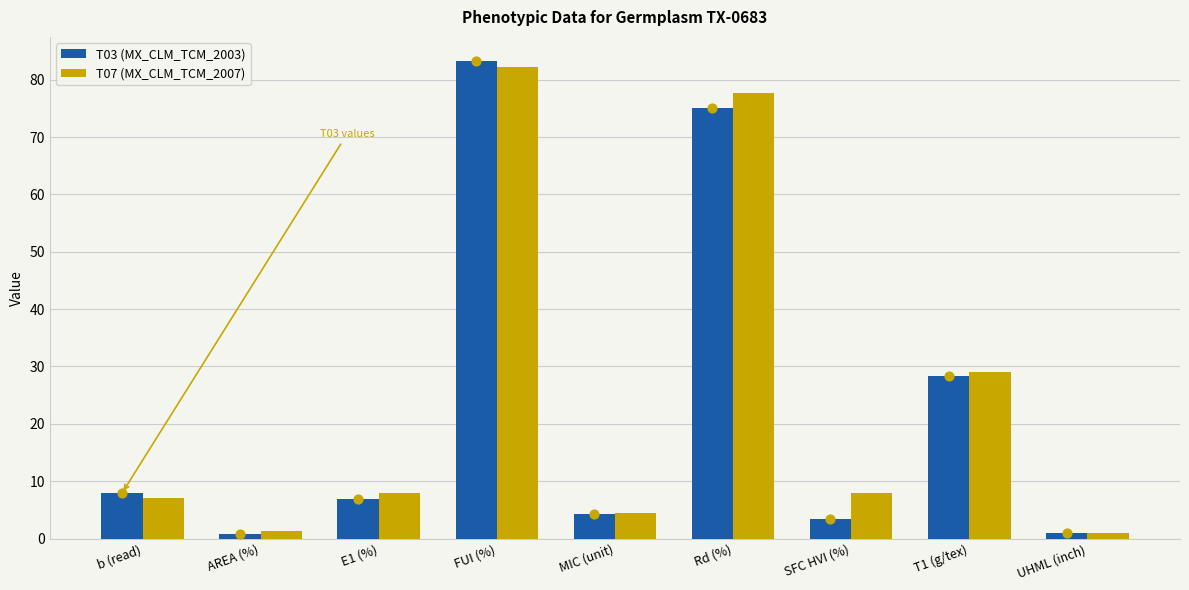

At how many categories does at least one series exceed 44?

2